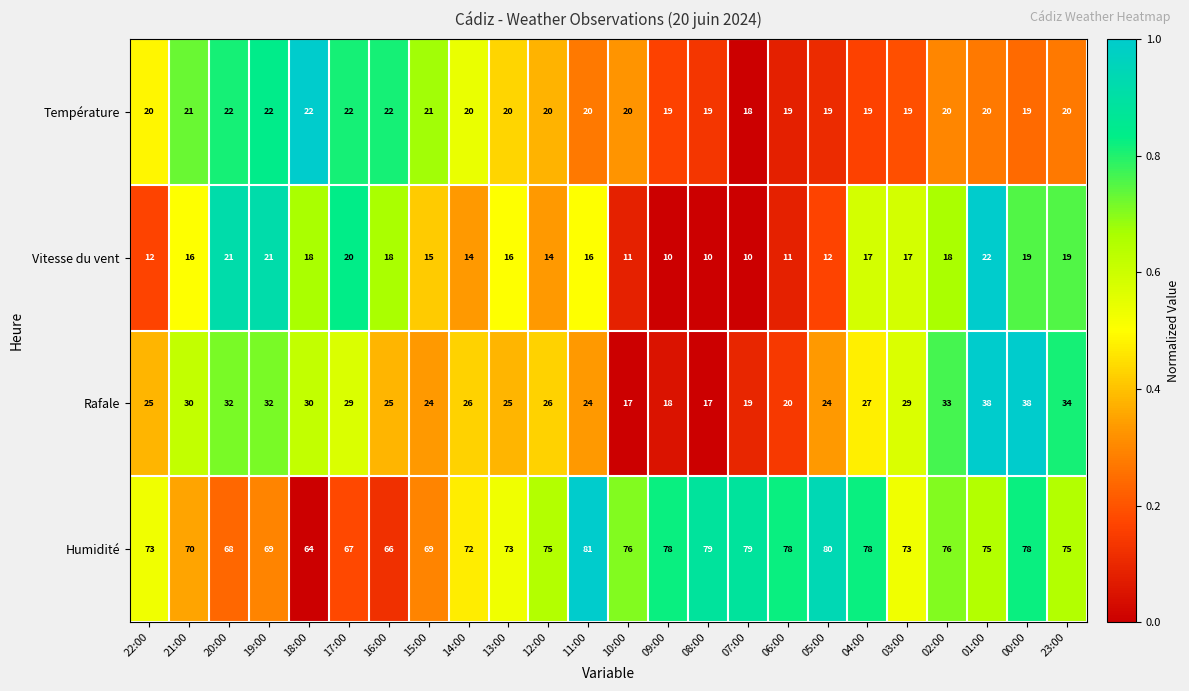

Which series has the largest total across all categories?

Humidité